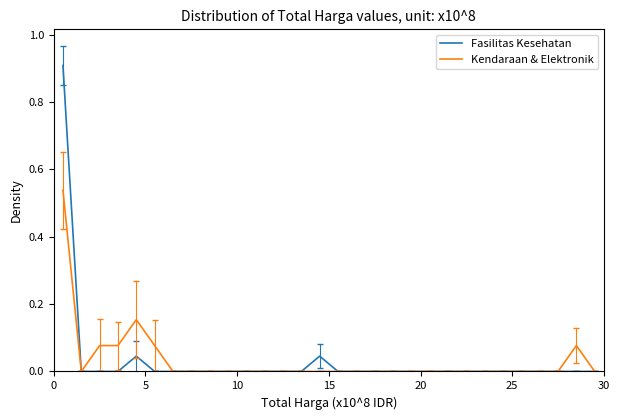

What is the highest value of the Fasilitas Kesehatan series?

0.9